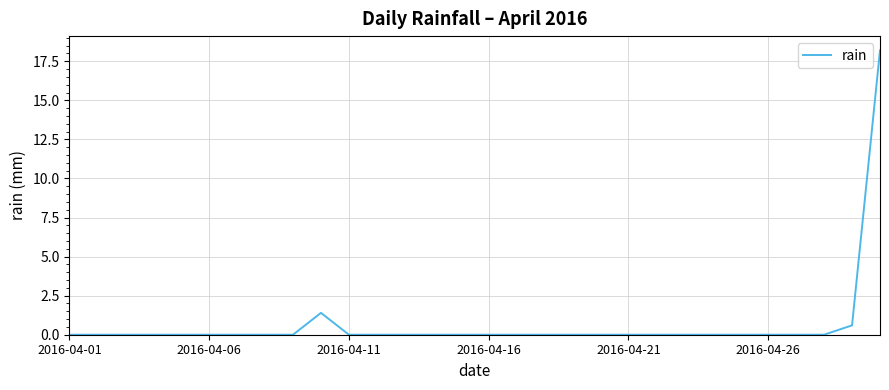

What is the difference between the maximum and minimum values?

18.2